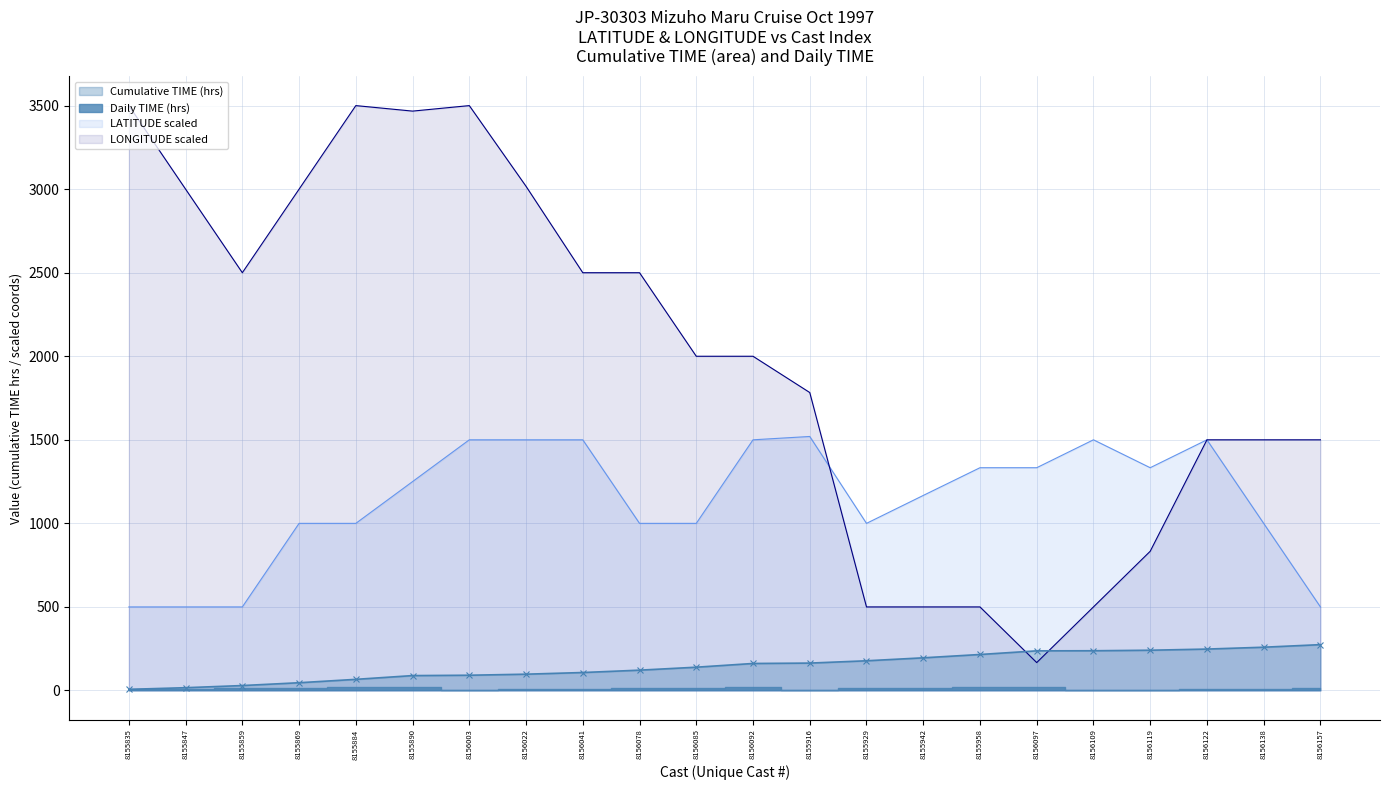

How many times do LONGITUDE and LATITUDE cross each other?

1